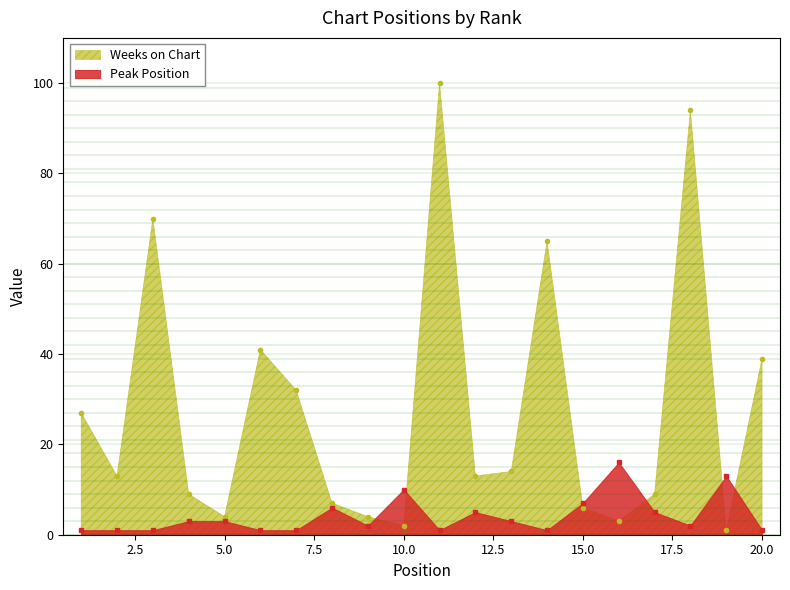

What is the difference between the highest and lowest values at 19?

12